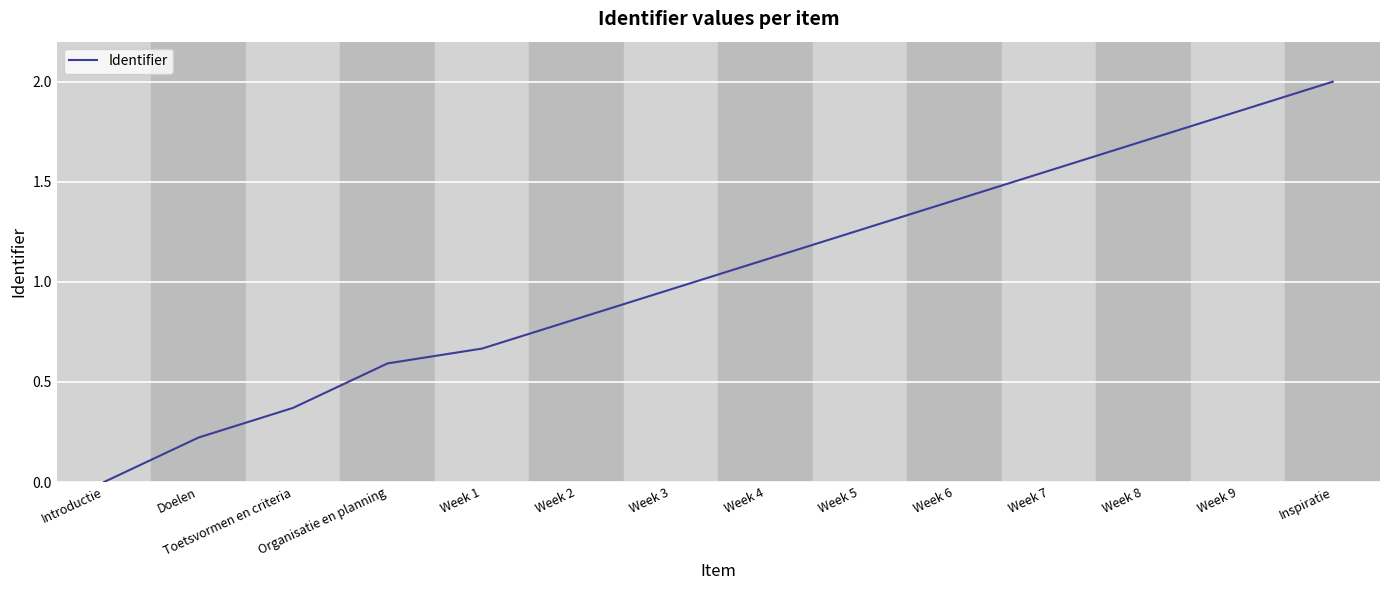

List the labels in order of value, largest first.

Inspiratie, Week 9, Week 8, Week 7, Week 6, Week 5, Week 4, Week 3, Week 2, Week 1, Organisatie en planning, Toetsvormen en criteria, Doelen, Introductie